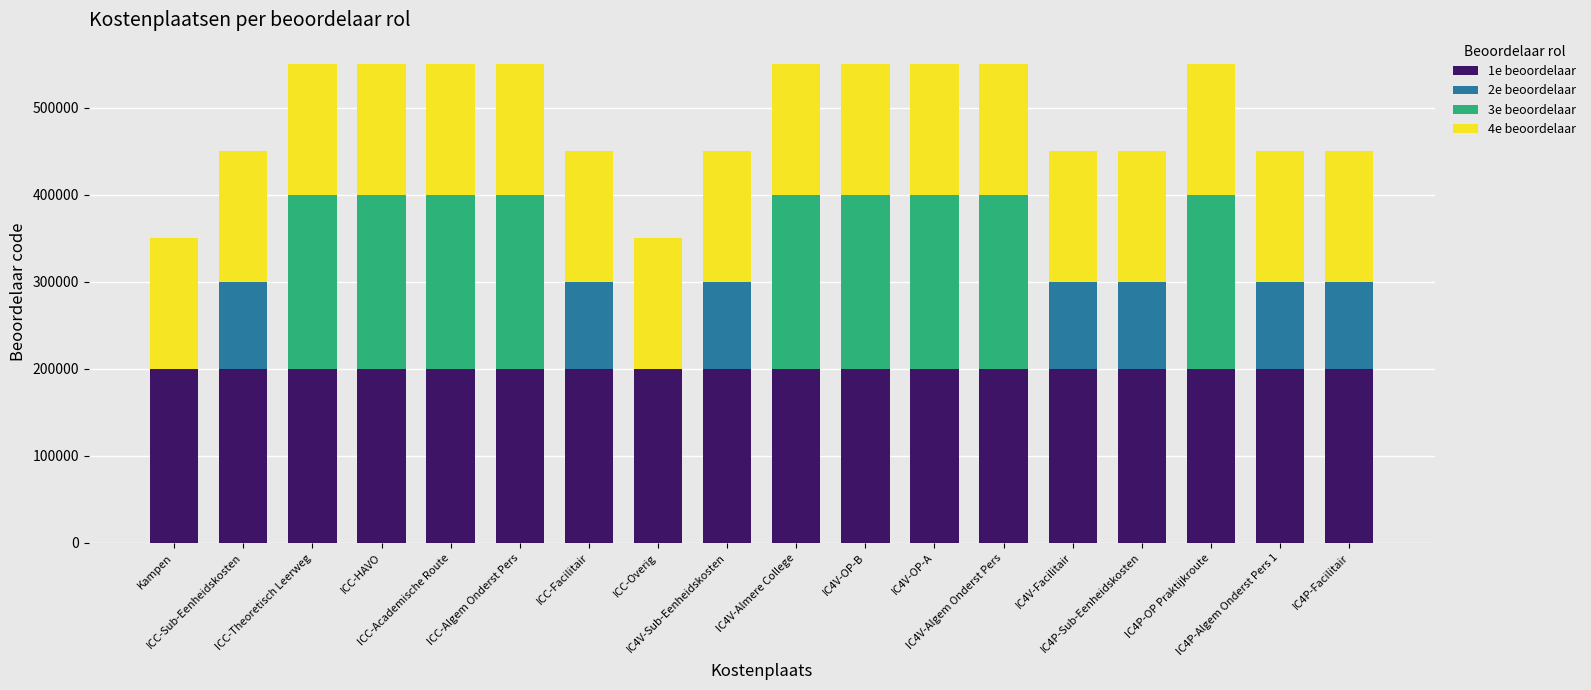

What are all the series names shown in the legend?

1e beoordelaar, 2e beoordelaar, 3e beoordelaar, 4e beoordelaar